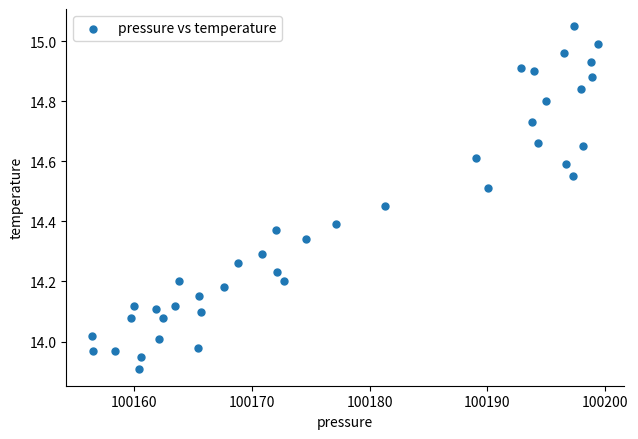

What is the range of X values (max minus min)?

43.1